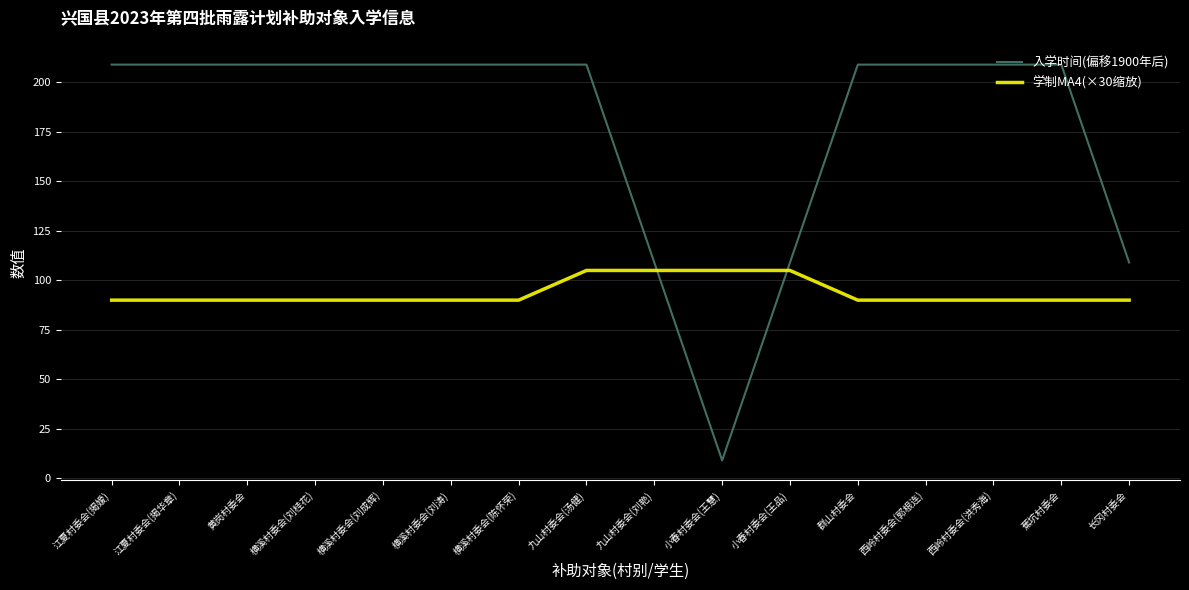

Rank the series at 横溪村委会(刘桂花) from highest to lowest value.

入学时间(偏移1900年后), 学制MA4(×30缩放)